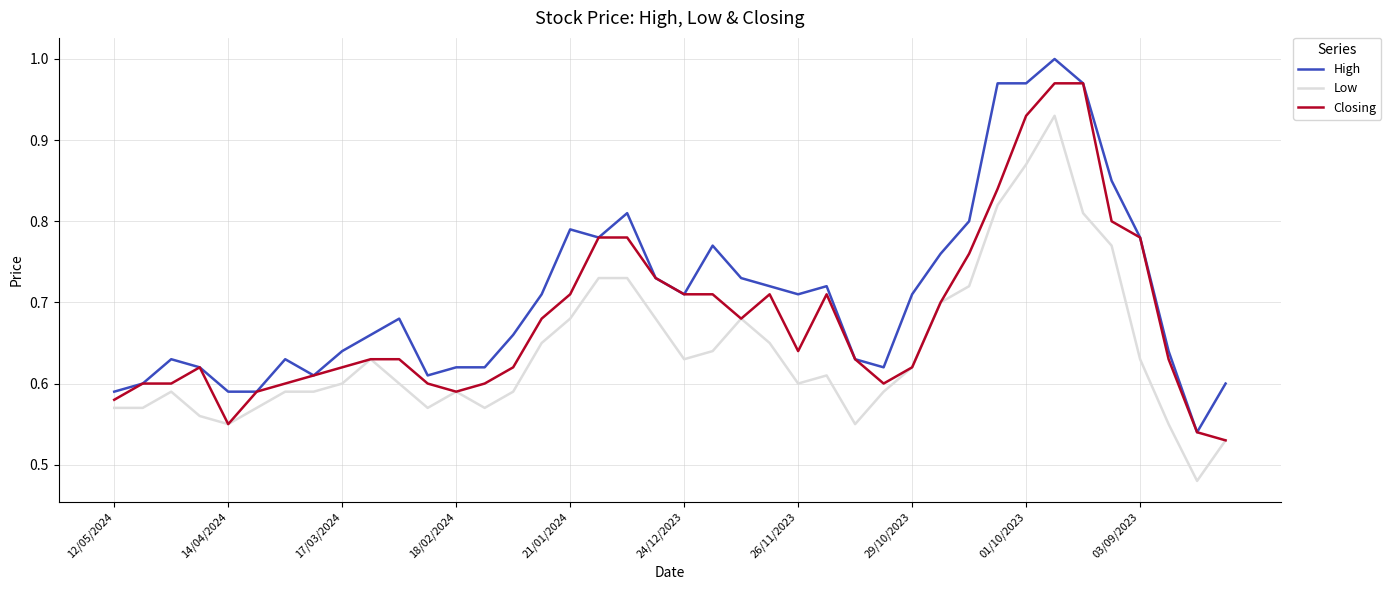

Count the Low values in the range 0 to 1.

40